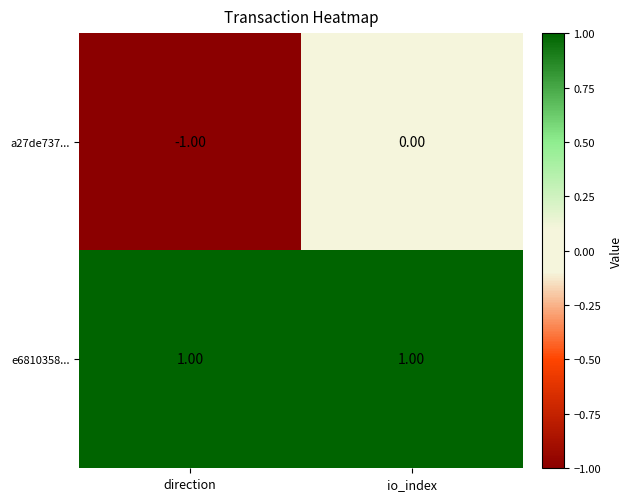

Is the value of e6810358... at direction greater than the value of a27de737... at io_index?

Yes